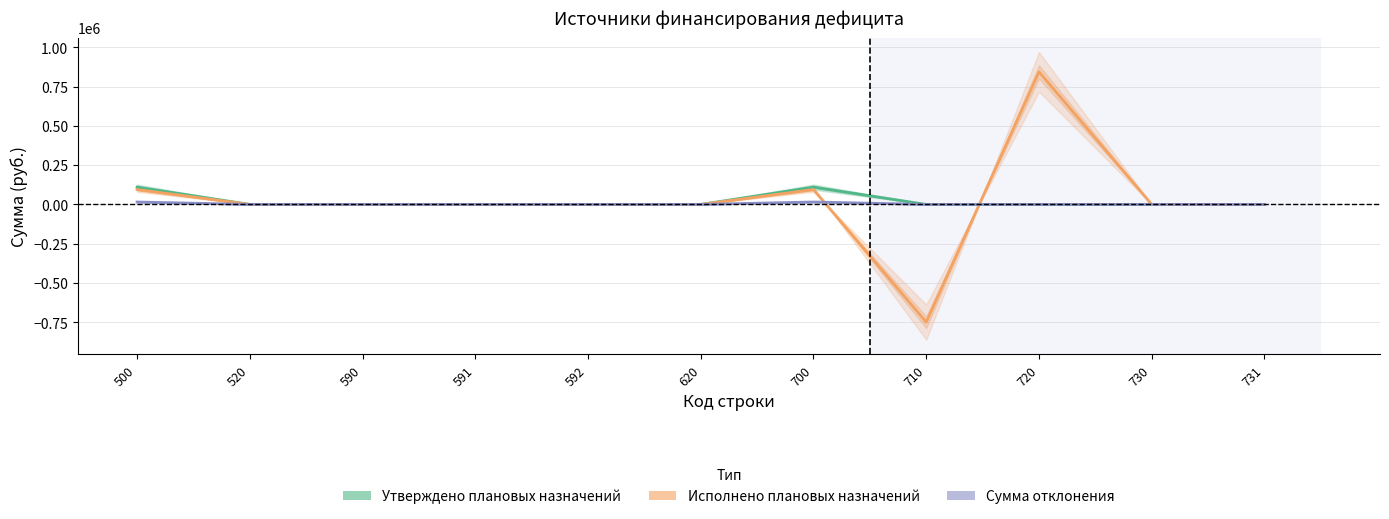

What is the sum of all Сумма отклонения values?

30977.3